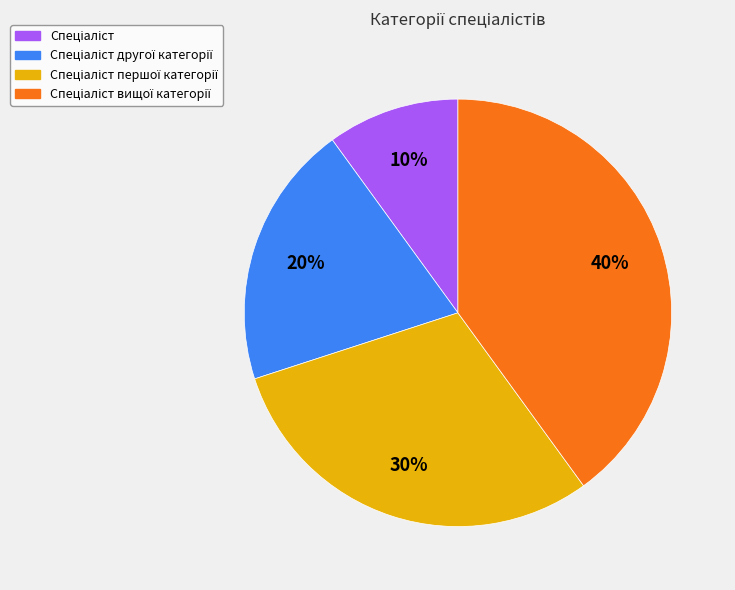

To the nearest percent, what is the average slice percentage?

25%